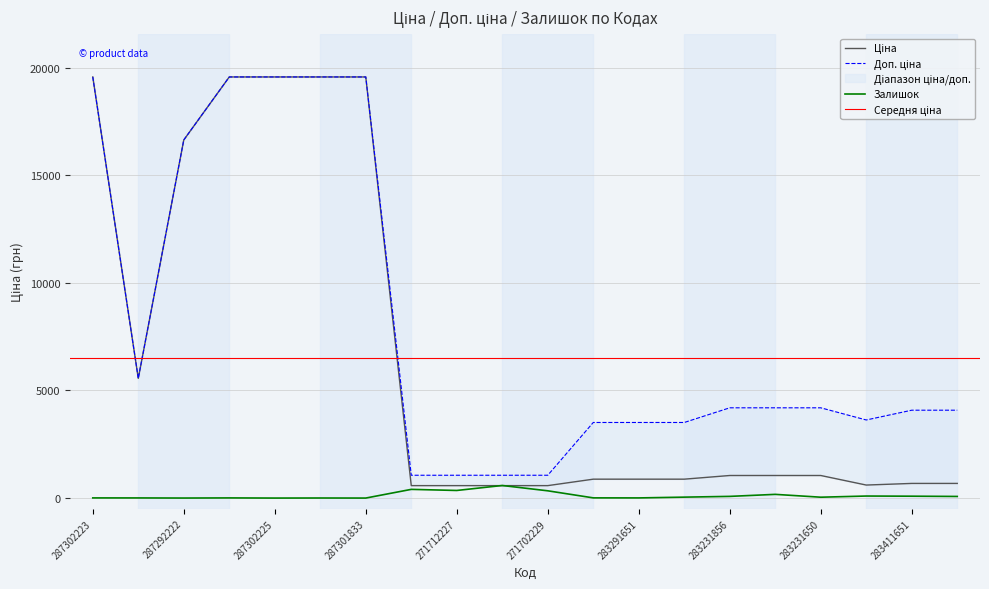

Reading left to right, extract all data points from this chart.

Ціна: 19564.9	5560.3	16636.8	19564.9	19564.9	19564.9	19564.9	578.1	578.1	578.1	578.1	878.0	878.0	878.0	1048.4	1048.4	1048.4	604.6	680.4	680.4
Доп. ціна: 19564.9	5560.3	16636.8	19564.9	19564.9	19564.9	19564.9	1060.0	1060.0	1060.0	1060.0	3511.9	3511.9	3511.9	4193.5	4193.5	4193.5	3627.9	4082.3	4082.3
Залишок: 7.0	6.0	1.0	7.0	0.0	3.0	0.0	404.0	353.0	584.0	337.0	9.0	7.0	43.0	78.0	172.0	40.0	94.0	87.0	75.0